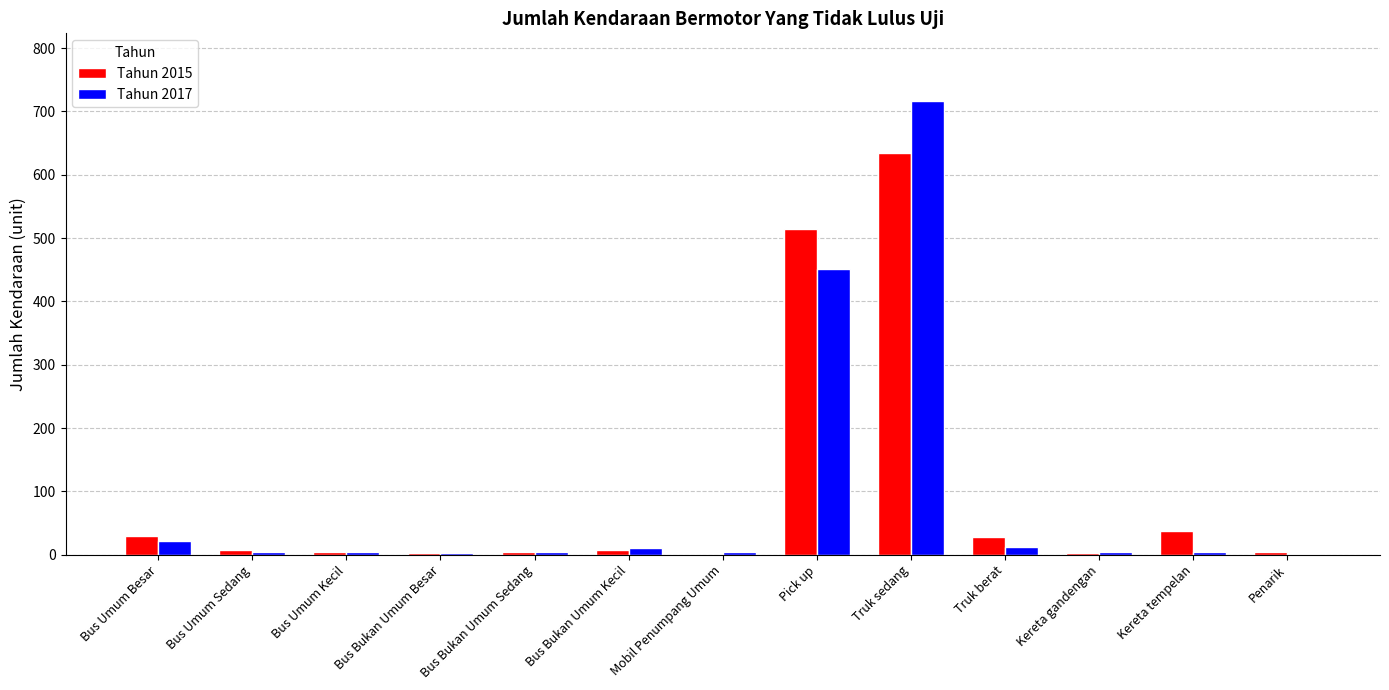

Where is Tahun 2015 nearest to the value 317?

Pick up